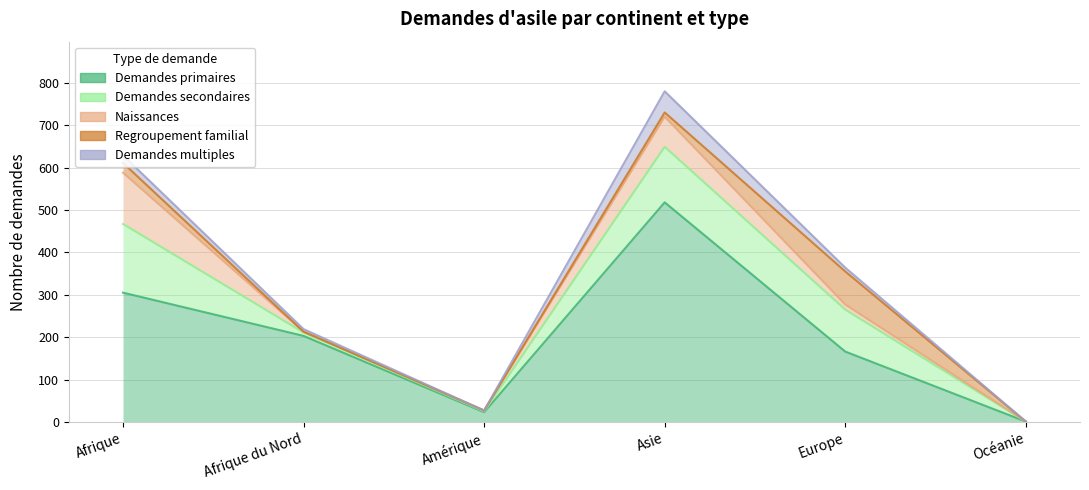

True or false: Demandes primaires has a value of 305 at Afrique.

True